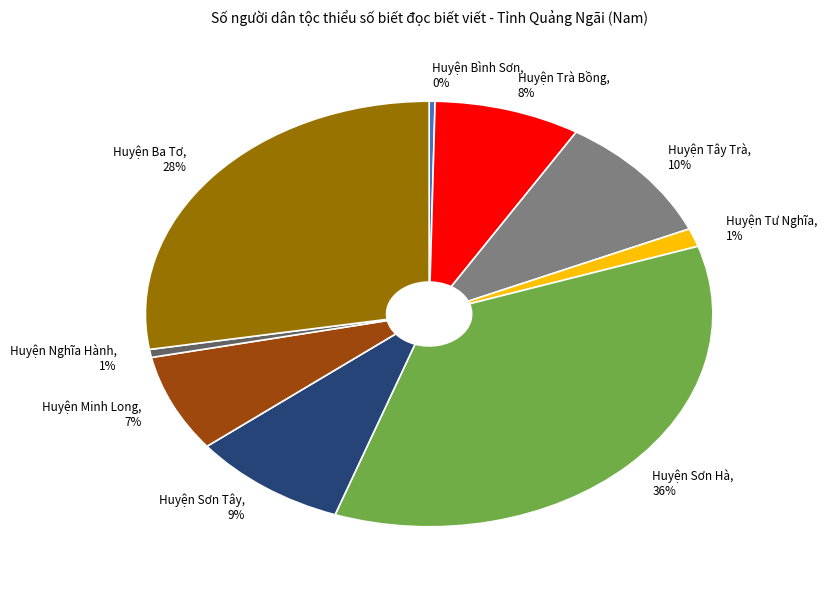

Which has a higher value, Huyện Minh Long, 7% or Huyện Nghĩa Hành, 1%?

Huyện Minh Long, 7%